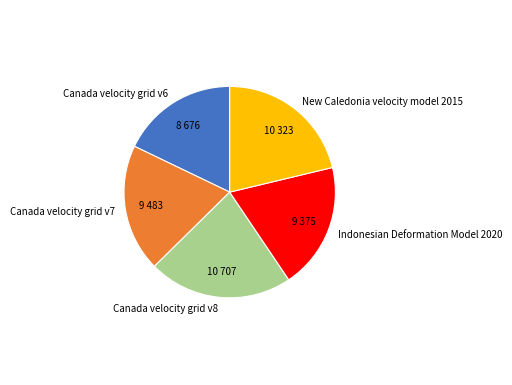

What is the smallest slice in the pie chart?

Canada velocity grid v6